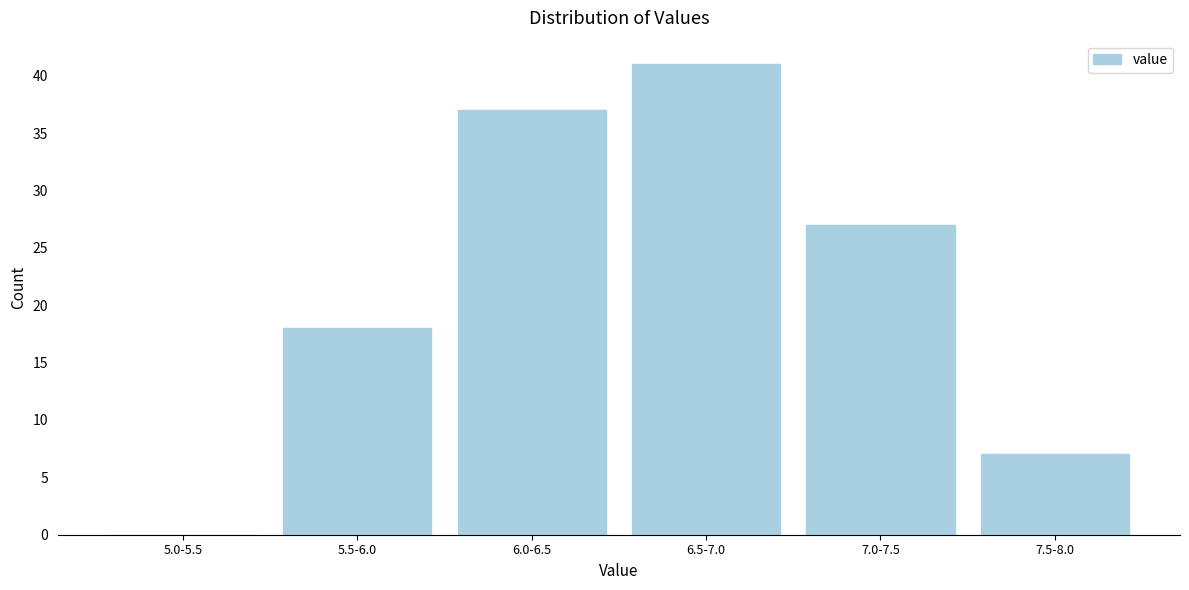

Reading left to right, extract all data points from this chart.

5.0-5.5=0	5.5-6.0=18	6.0-6.5=37	6.5-7.0=41	7.0-7.5=27	7.5-8.0=7